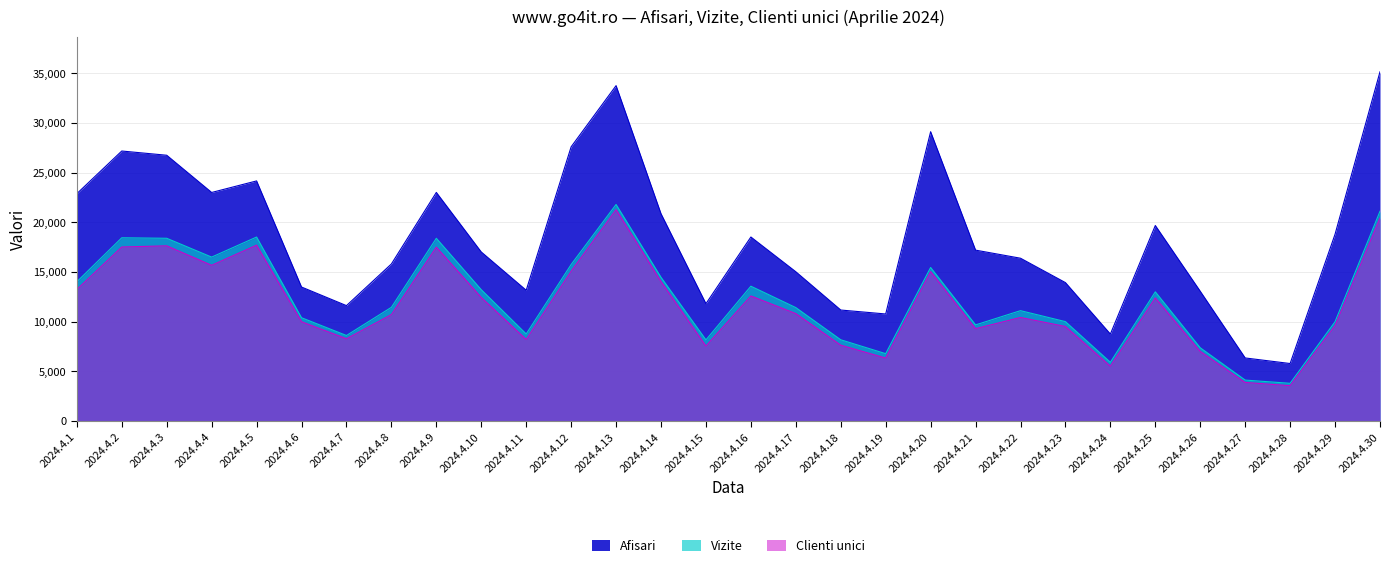

At which category is the sum across all series the highest?

2024.4.13